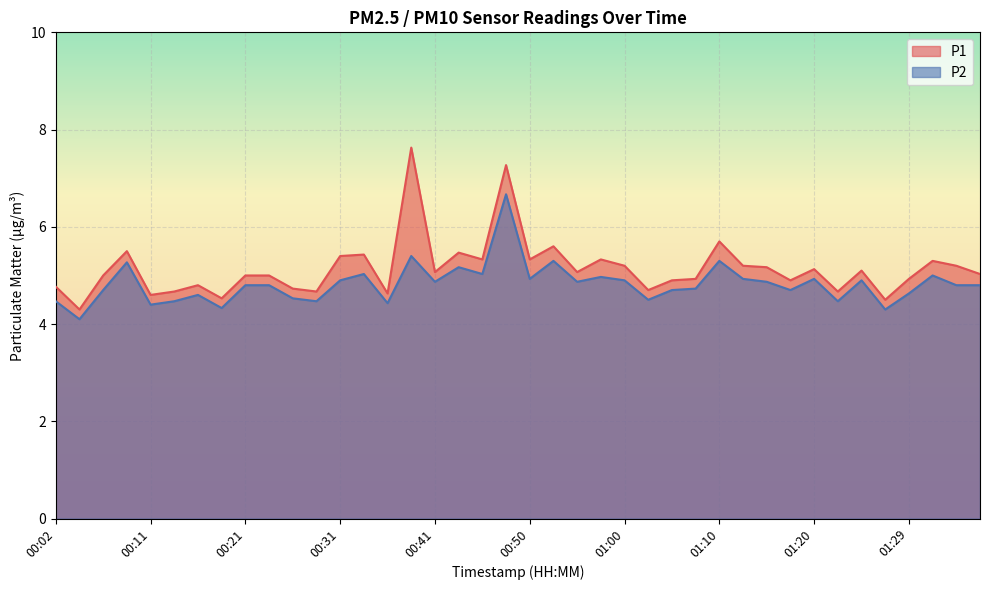

What is the value of the P1 point at the 15th from the left?

4.6